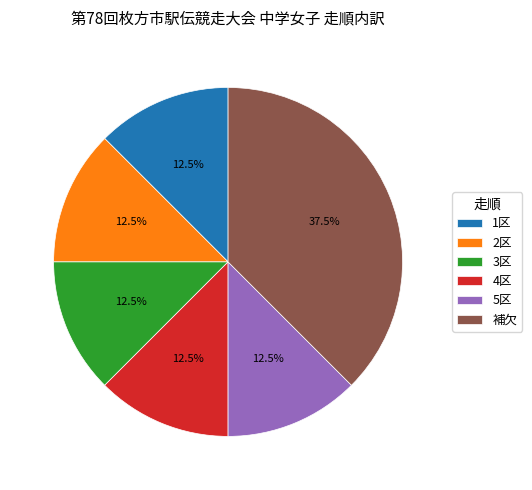

Does 3区 account for over 50% of the chart?

No